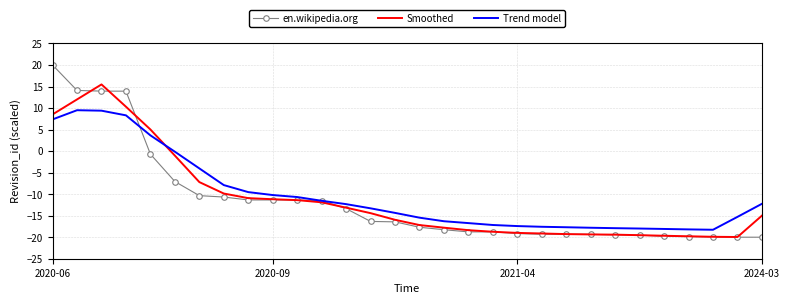

List the series in order of their overall mean, lowest first.

en.wikipedia.org, Smoothed, Trend model